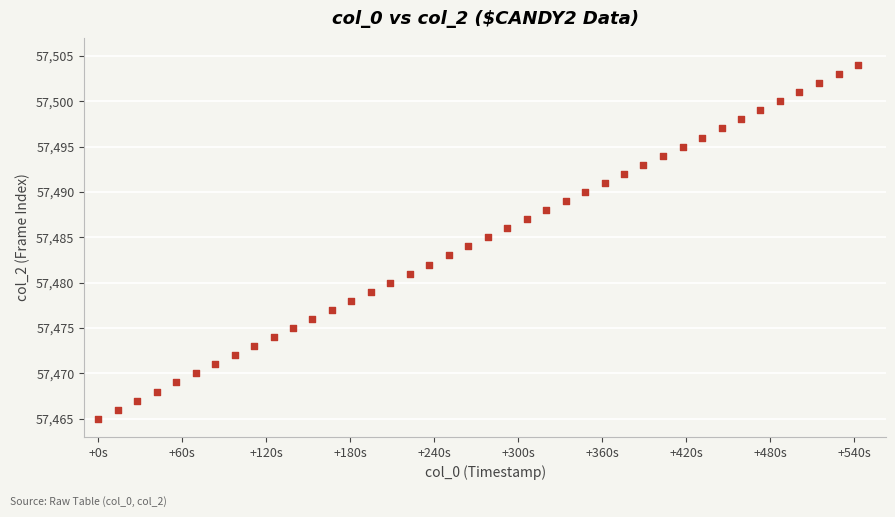

What is the range of Y values (max minus min)?

39